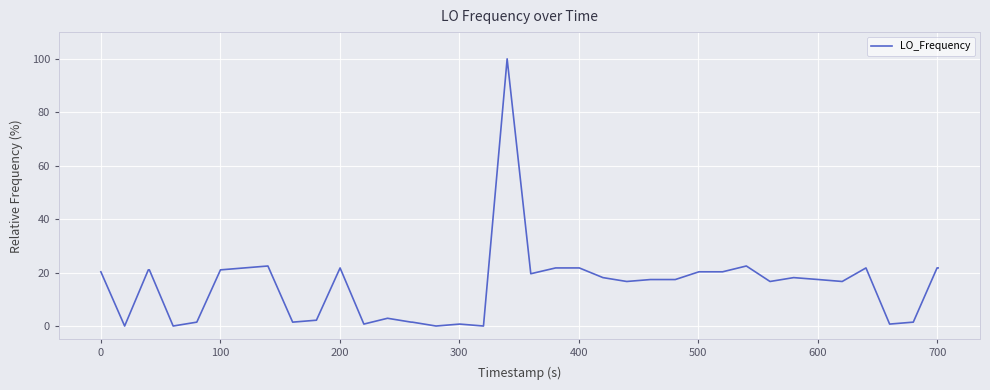

What is the difference between the maximum and minimum values?

100.0